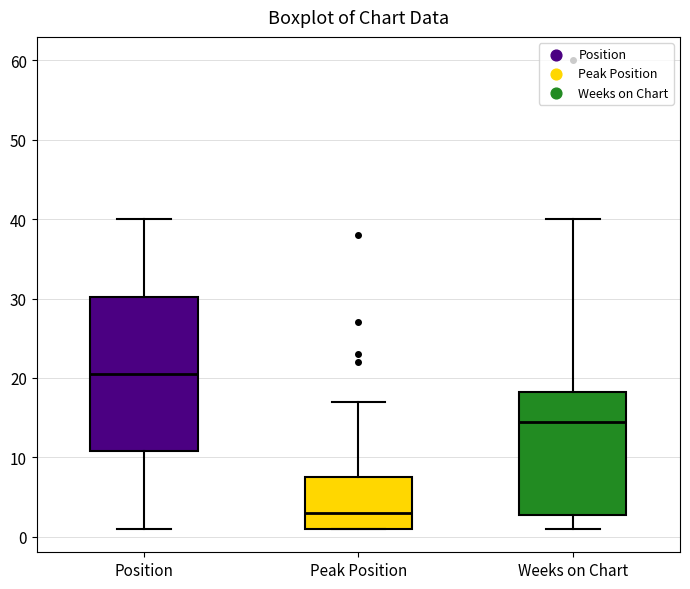

Reading left to right, read every box against the y-axis: the position of its median line, the range the box covers, and the ends of its whiskers. The values are not printed on the chart, so give them approximately, as read against the axis.

Position: median 21, box 11 to 30, whiskers 1 to 40
Peak Position: median 3, box 1 to 8, whiskers 1 to 17
Weeks on Chart: median 15, box 3 to 18, whiskers 1 to 40